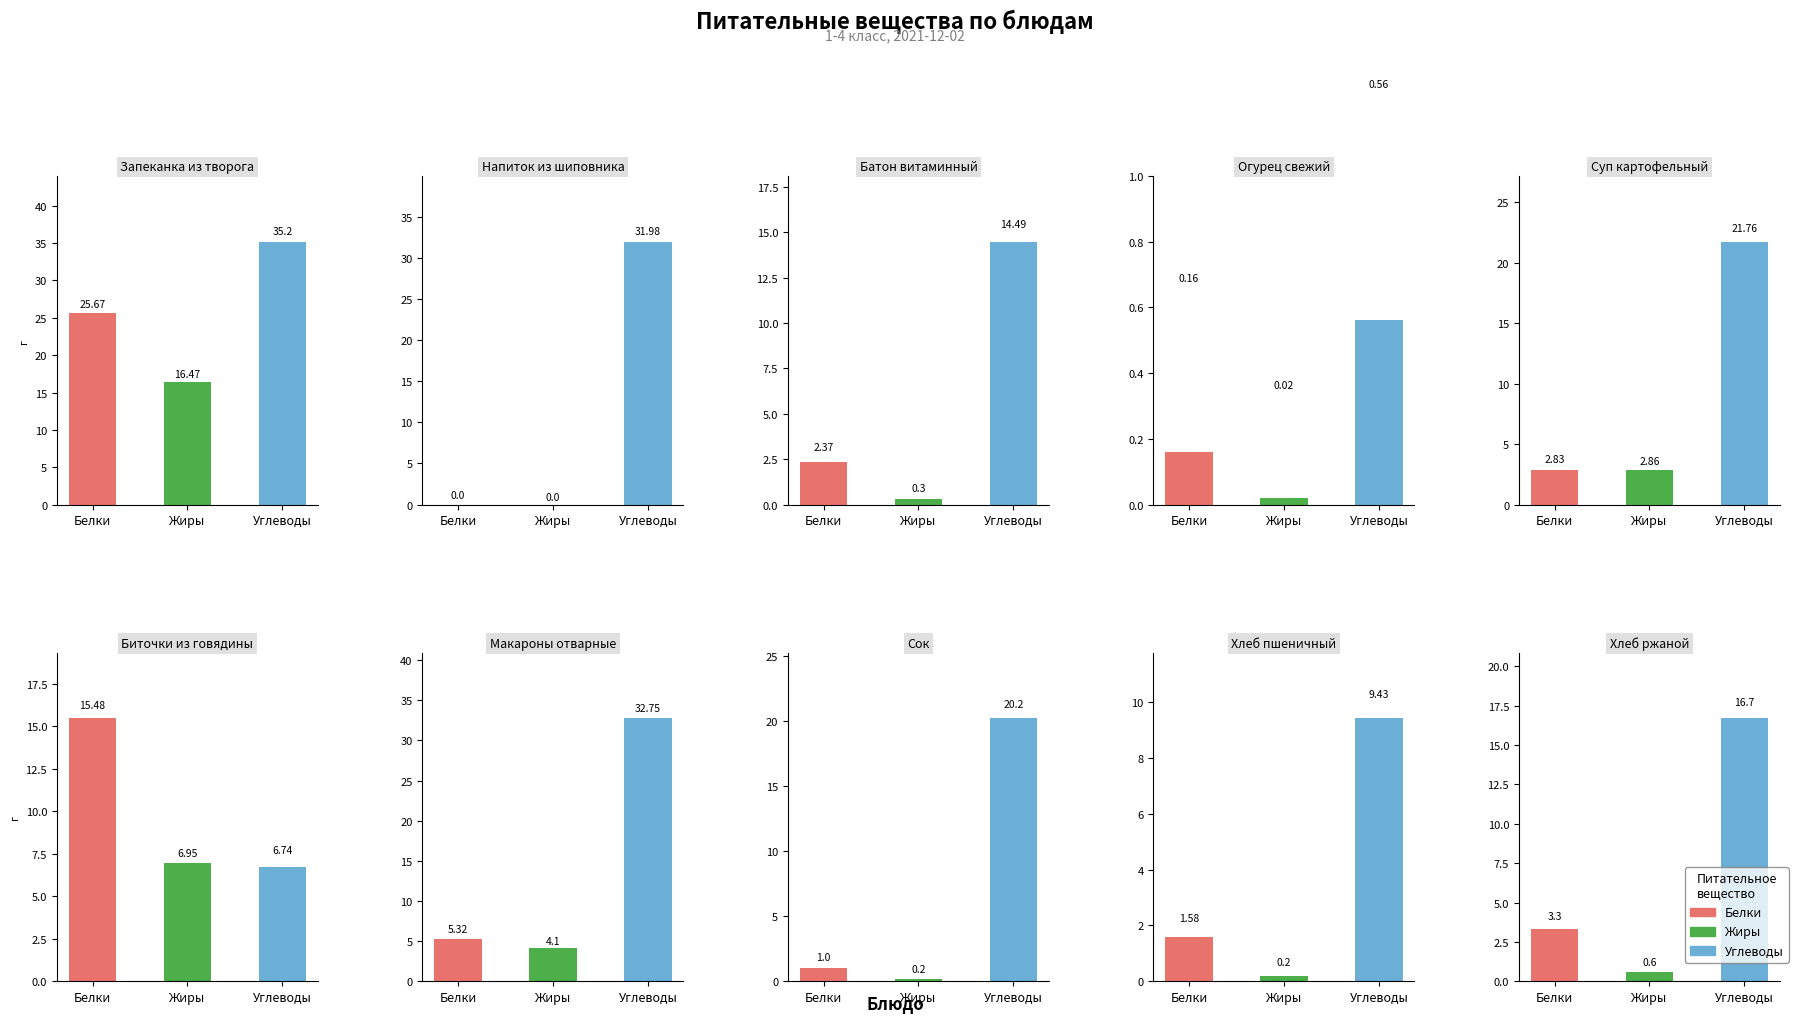

Is the value of Углеводы at Хлеб ржаной greater than the value of Жиры at Суп картофельный?

Yes